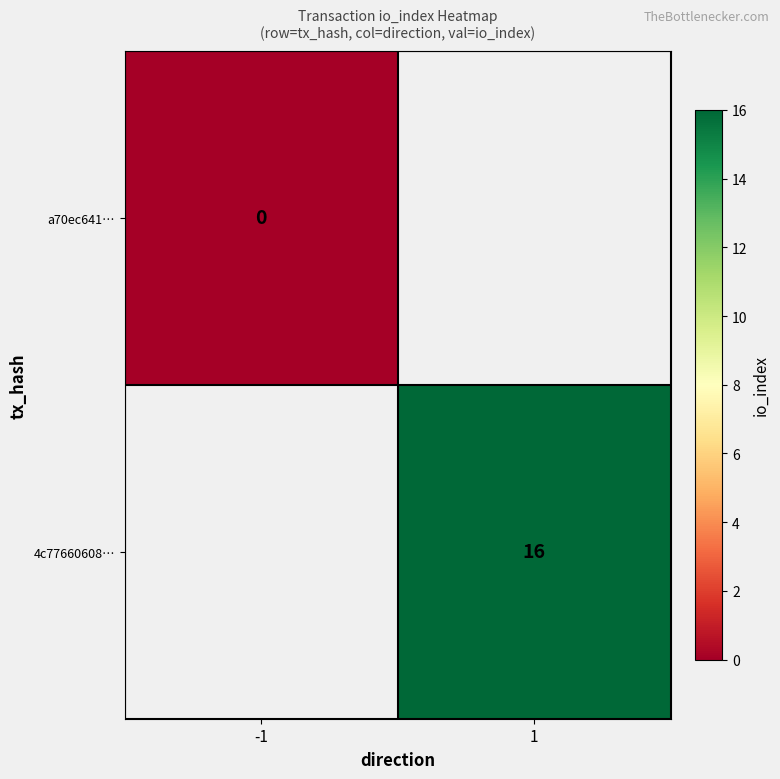

The value of 4c77660608… at 1 is 16. True or false?

True